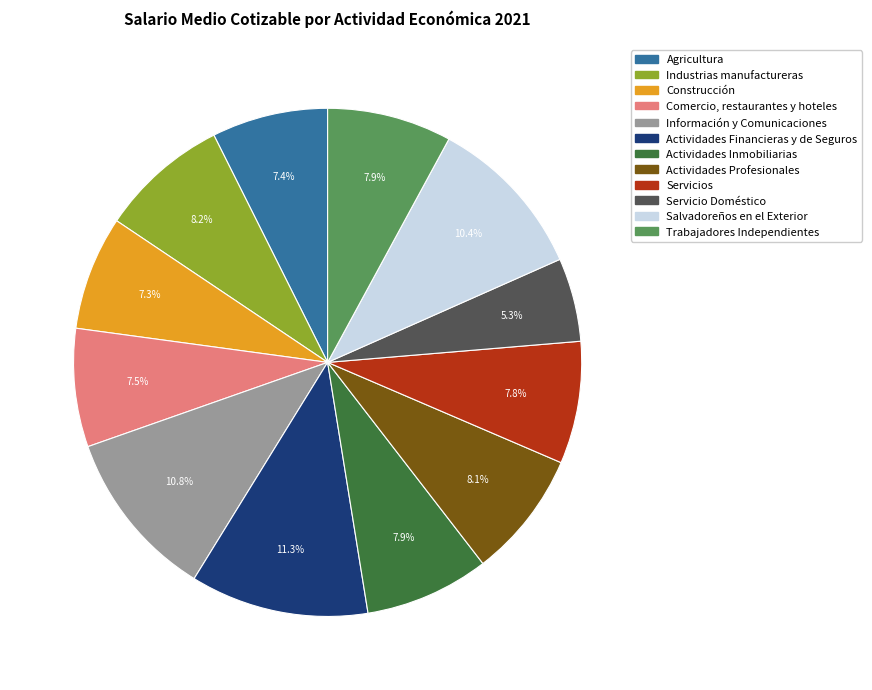

Does Trabajadores Independientes represent more than half of the total?

No